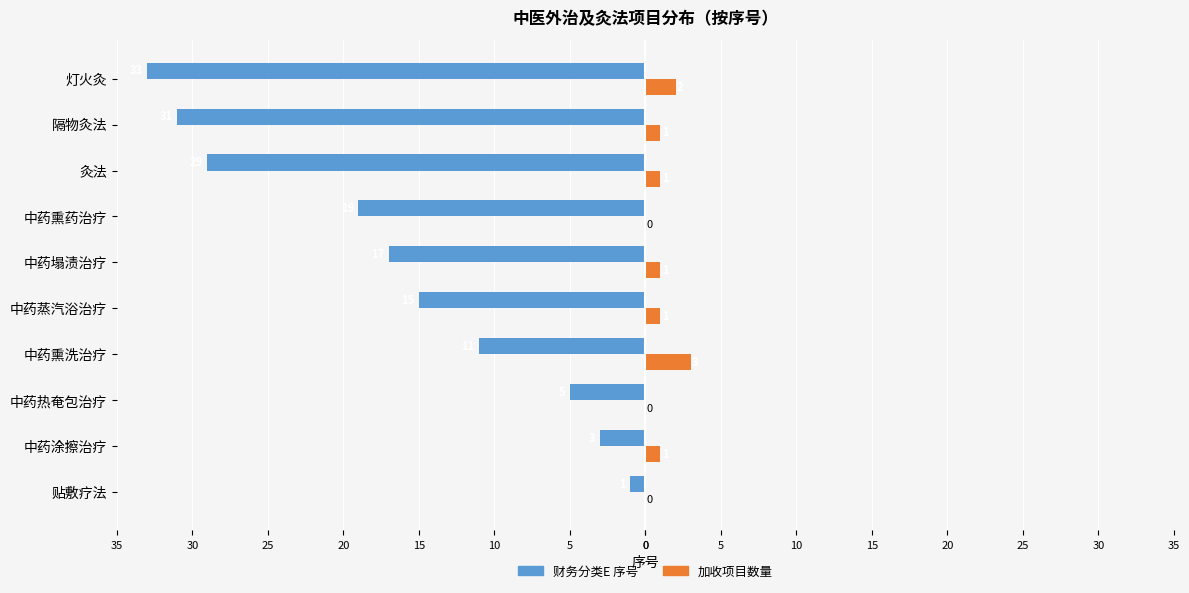

How many groups of bars are there?

10